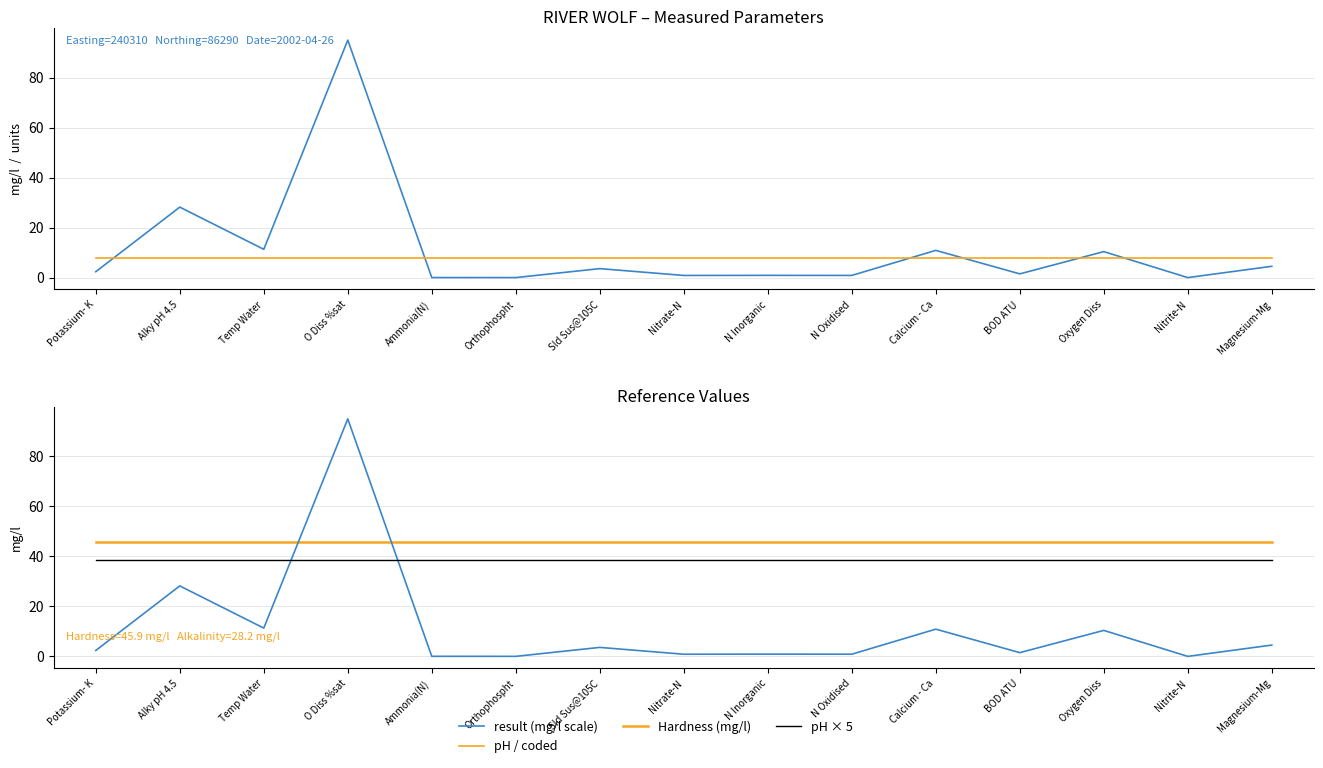

Between which two adjacent categories do pH / coded and result (mg/l scale) first intersect?

Potassium- K and Alky pH 4.5